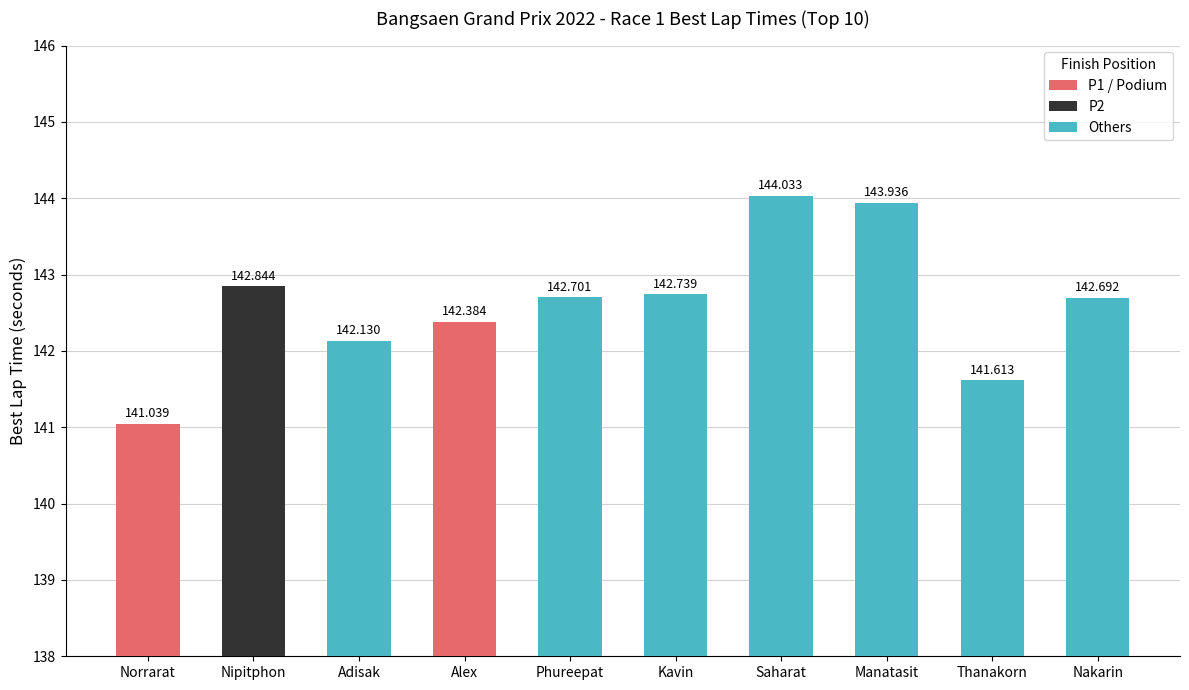

Reading left to right, extract all data points from this chart.

Norrarat=141.0	Nipitphon=142.8	Adisak=142.1	Alex=142.4	Phureepat=142.7	Kavin=142.7	Saharat=144.0	Manatasit=143.9	Thanakorn=141.6	Nakarin=142.7